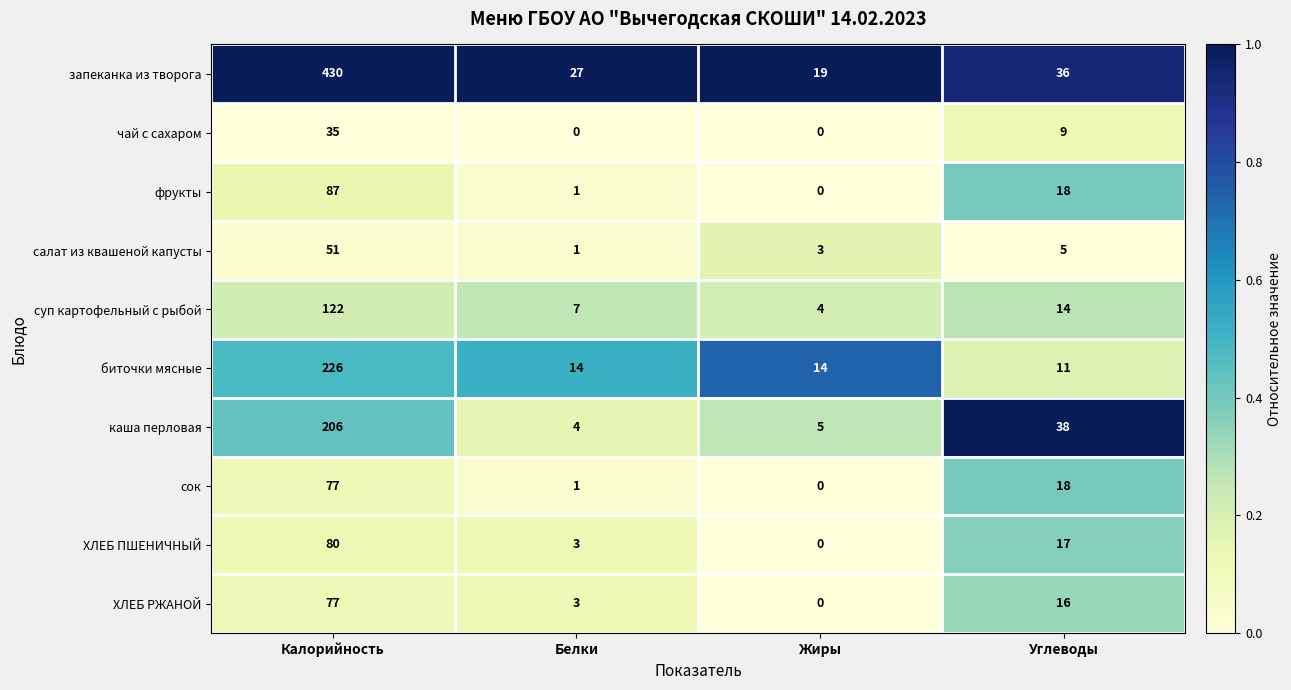

What is the difference between the maximum and second lowest values in the чай с сахаром series?

35